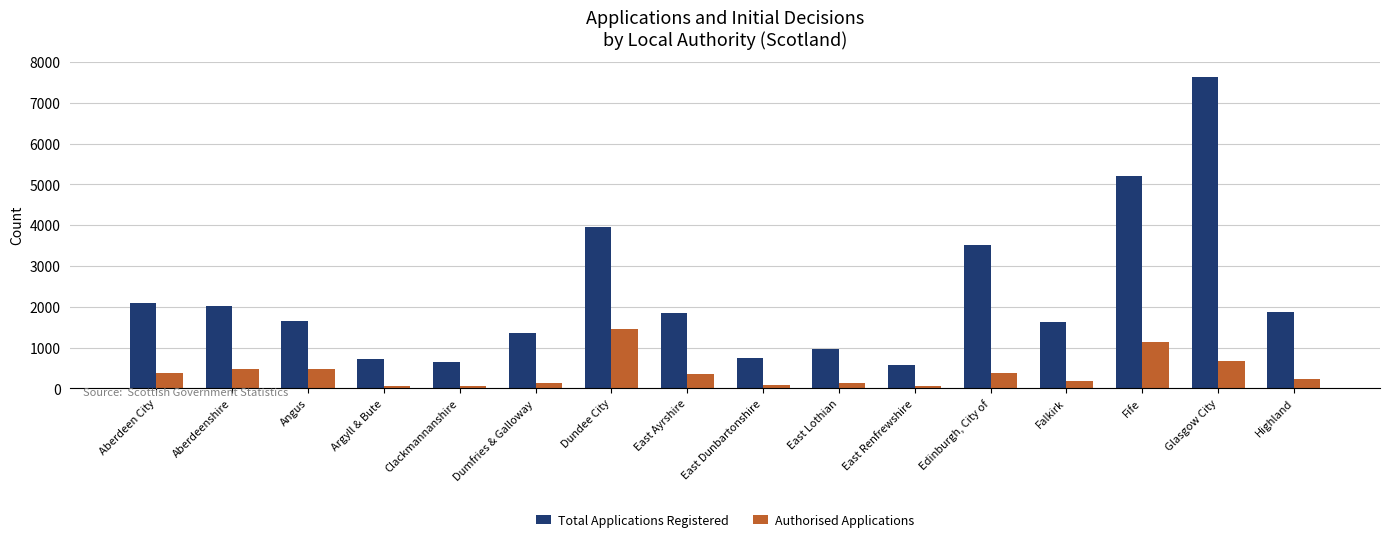

Rank the series by their average value, from highest to lowest.

Total Applications Registered, Authorised Applications